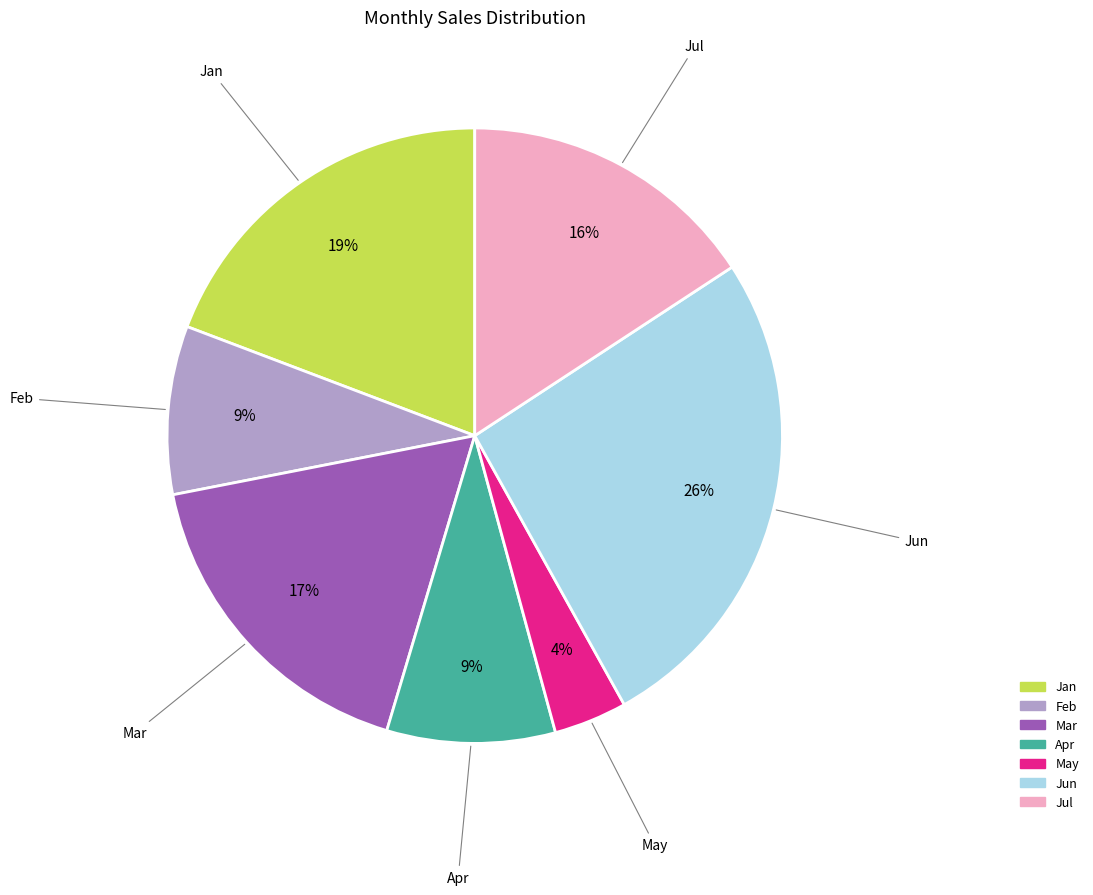

To the nearest percent, what portion does Jul represent?

16%